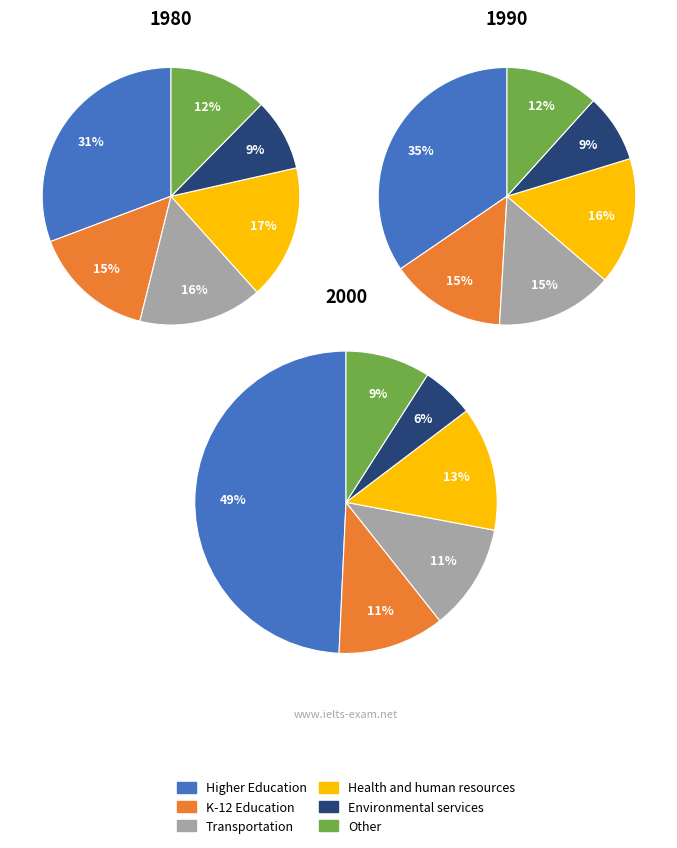

Does pct25 account for over 50% of the chart?

No